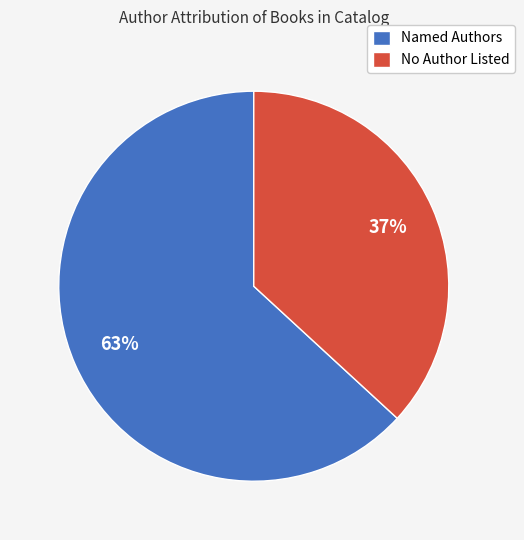

To the nearest percent, what percentage of the pie is No Author Listed?

37%